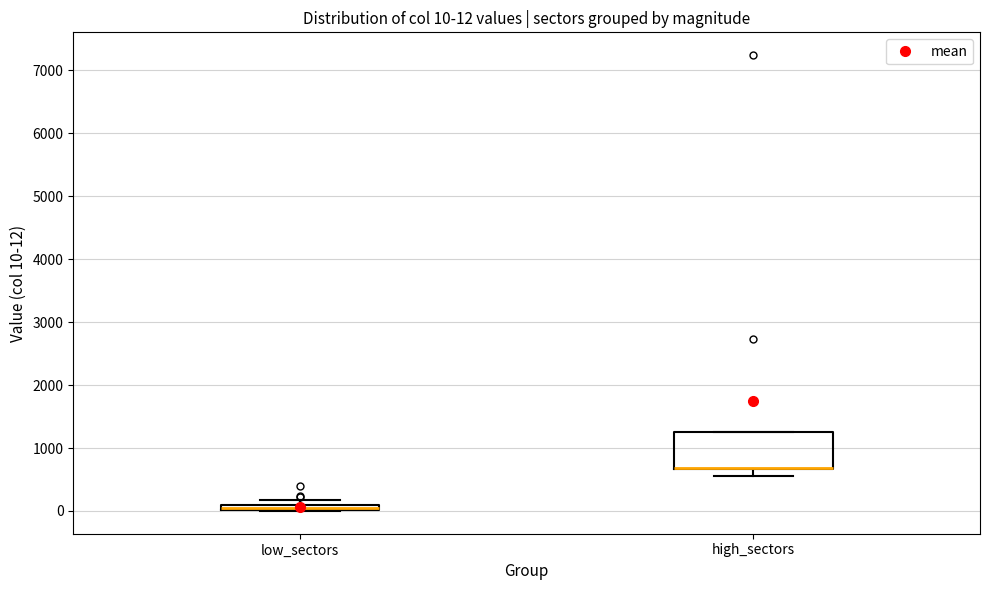

Which box is the tallest, from its lower edge to its upper edge?

high_sectors